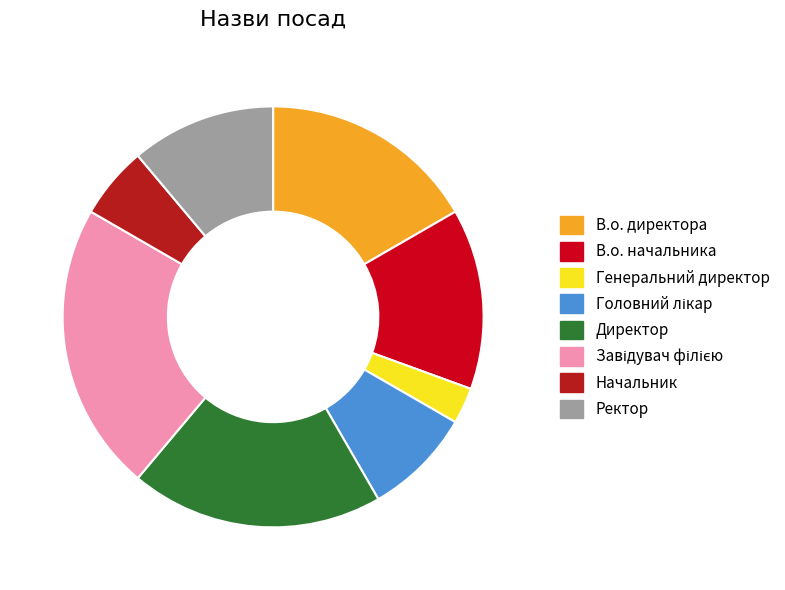

What is the smallest slice in the pie chart?

Генеральний директор